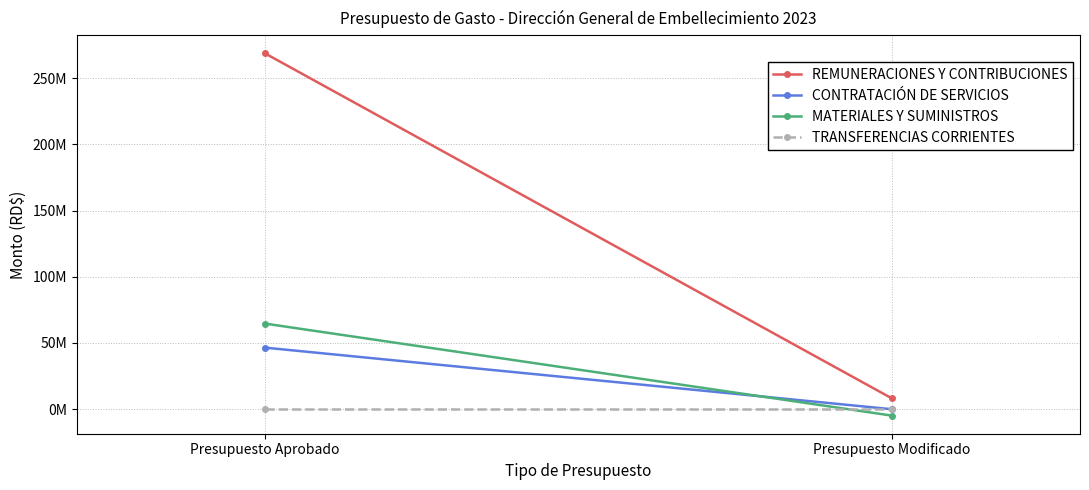

Which series has the largest total across all categories?

REMUNERACIONES Y CONTRIBUCIONES